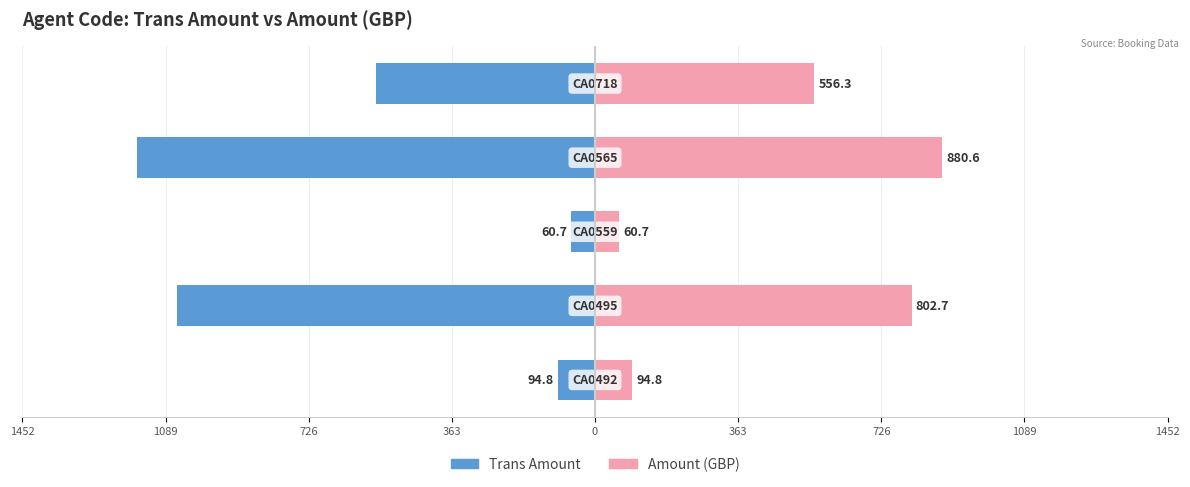

Reading right to left, what are all the values shown in this chart?

Trans Amount: -556.3	-1161.2	-60.7	-1058.4	-94.8
Amount (GBP): 556.3	880.6	60.7	802.7	94.8